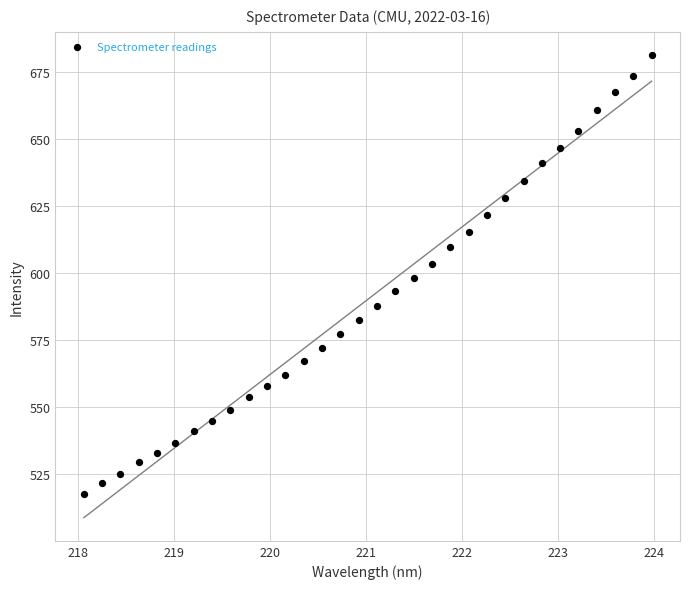

What is the range of X values (max minus min)?

5.9